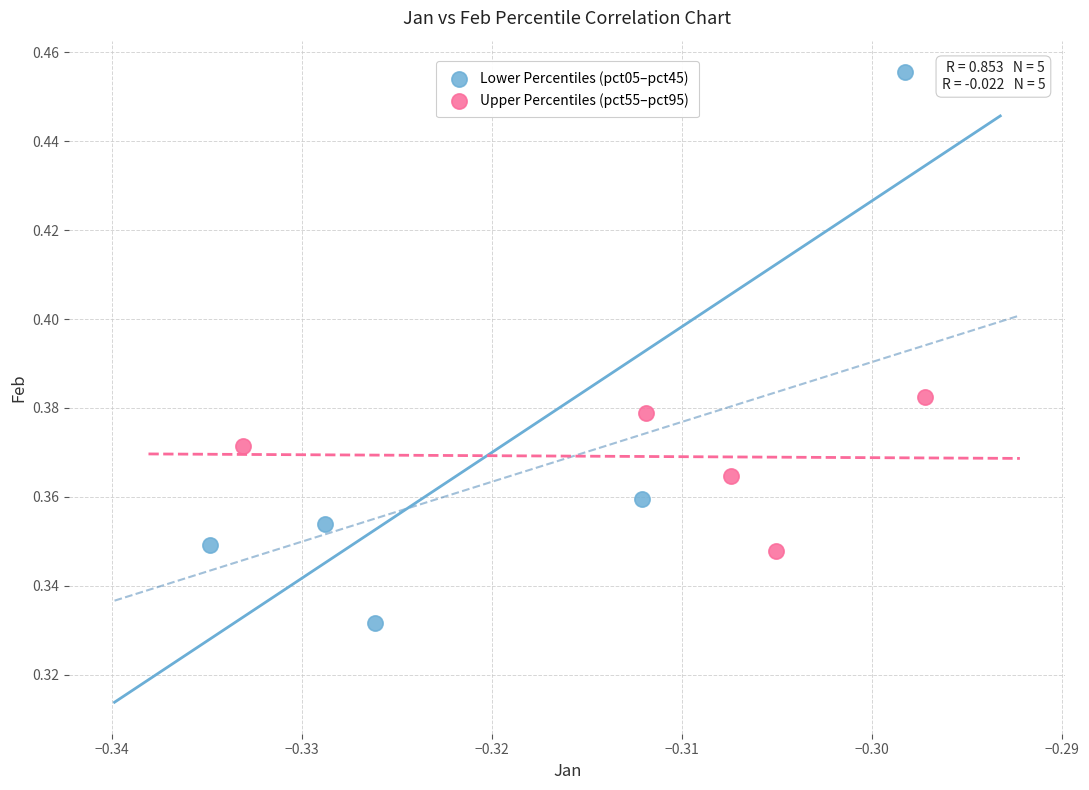

What are all the series names shown in the legend?

Lower Percentiles (pct05–pct45), Upper Percentiles (pct55–pct95)